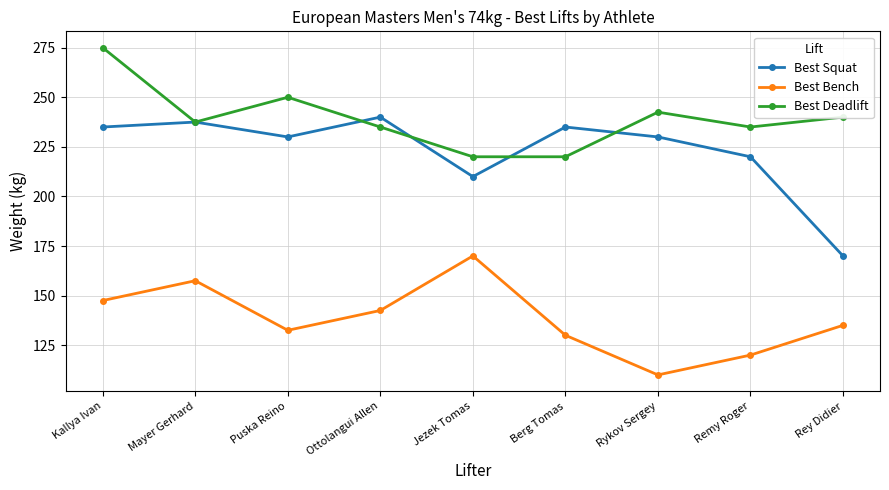

At which label does Best Squat reach its minimum?

Rey Didier